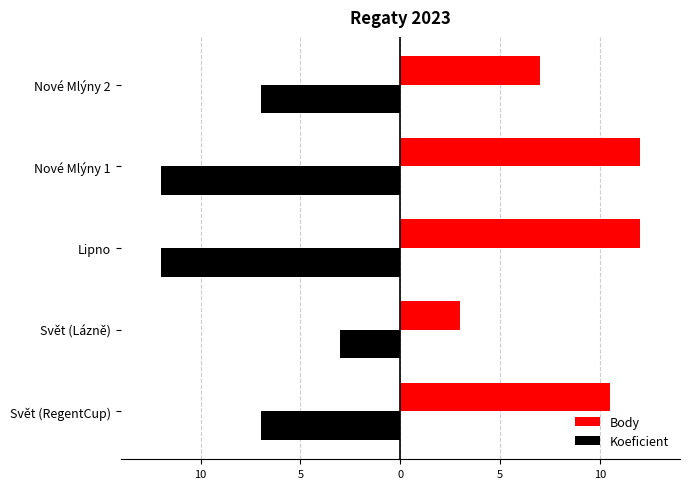

How many Body values are between 7 and 12?

4